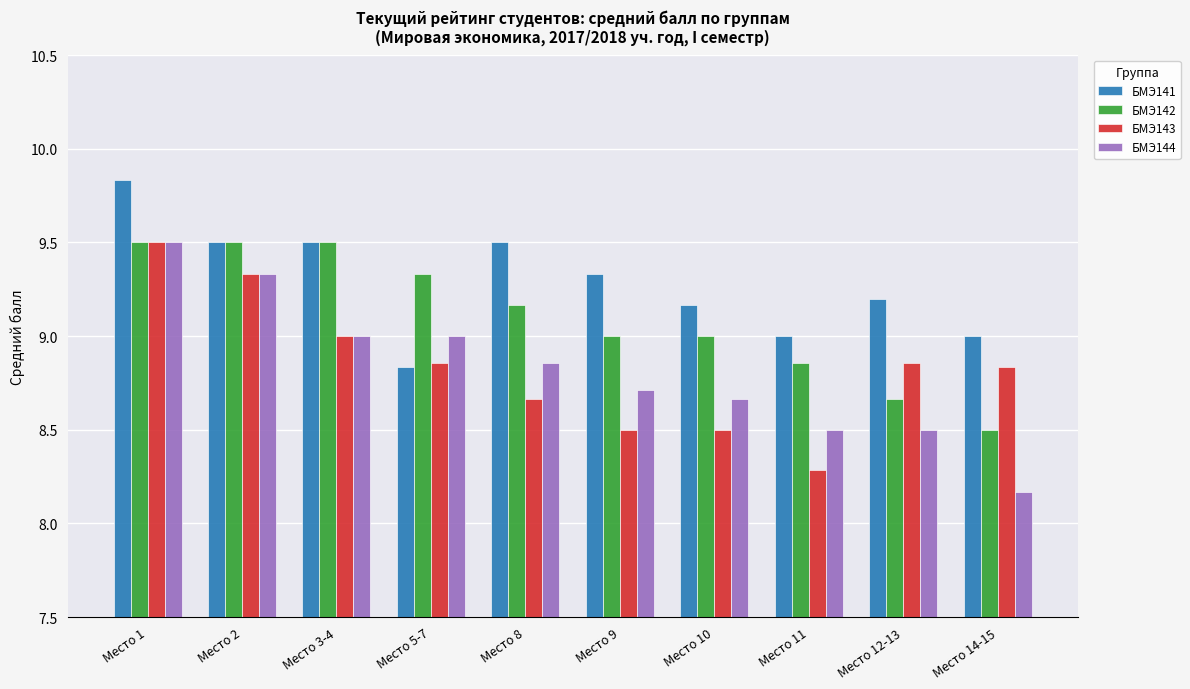

How many БМЭ144 values are between 8 and 9?

8